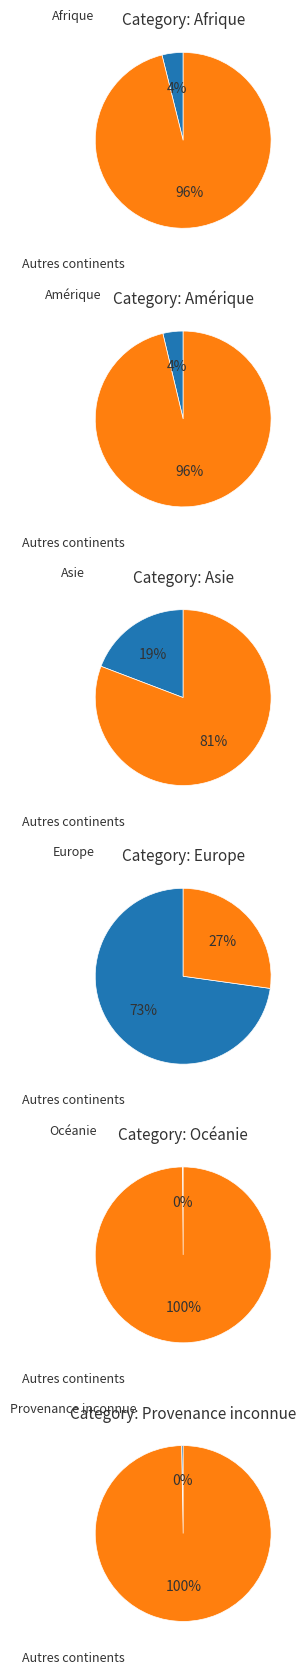

True or false: Océanie accounts for 12% of the total.

False